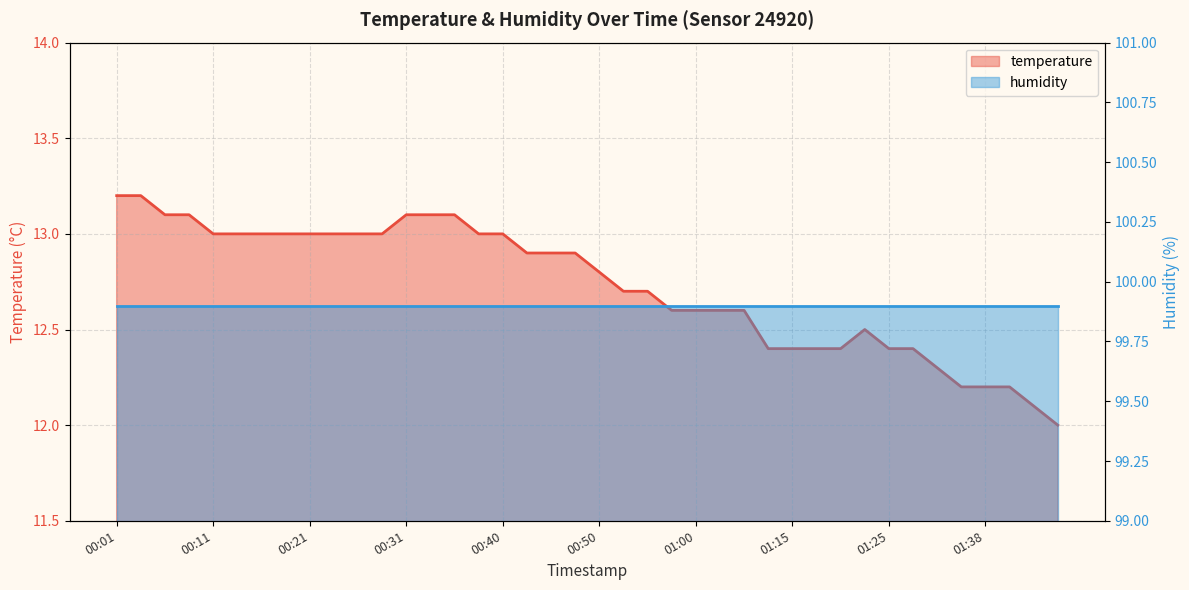

At which category does the chart reach its peak across all series?

00:01